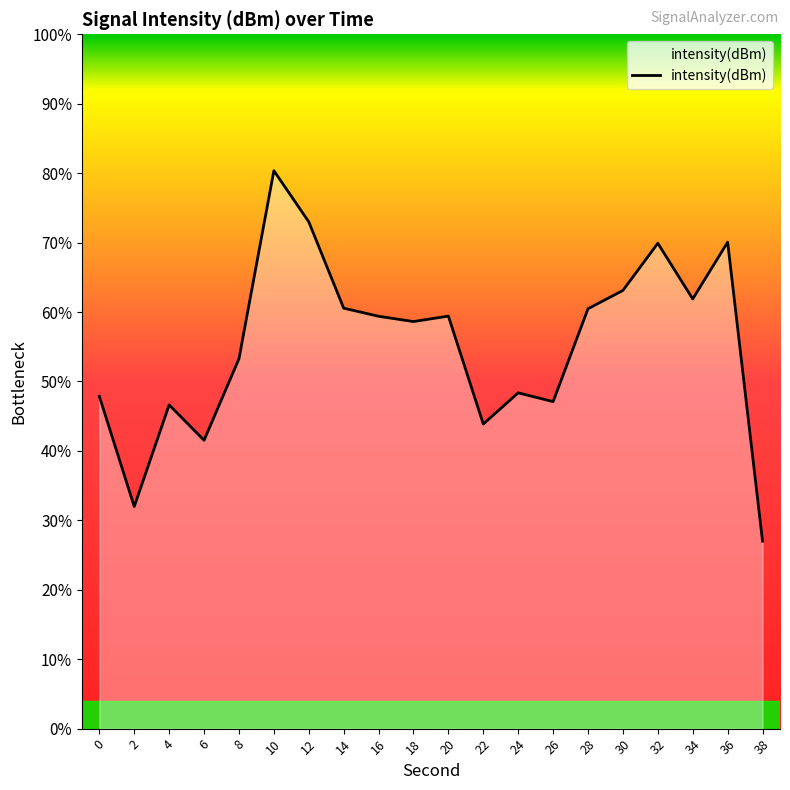

True or false: there are more than 1 points higher than both neighbors.

True